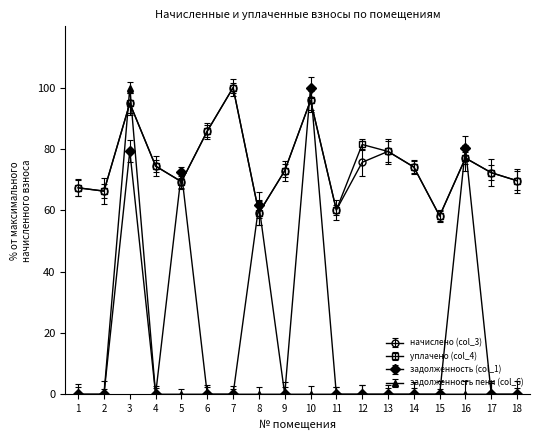

How many data points in уплачено (col_4) are less than 74?

9